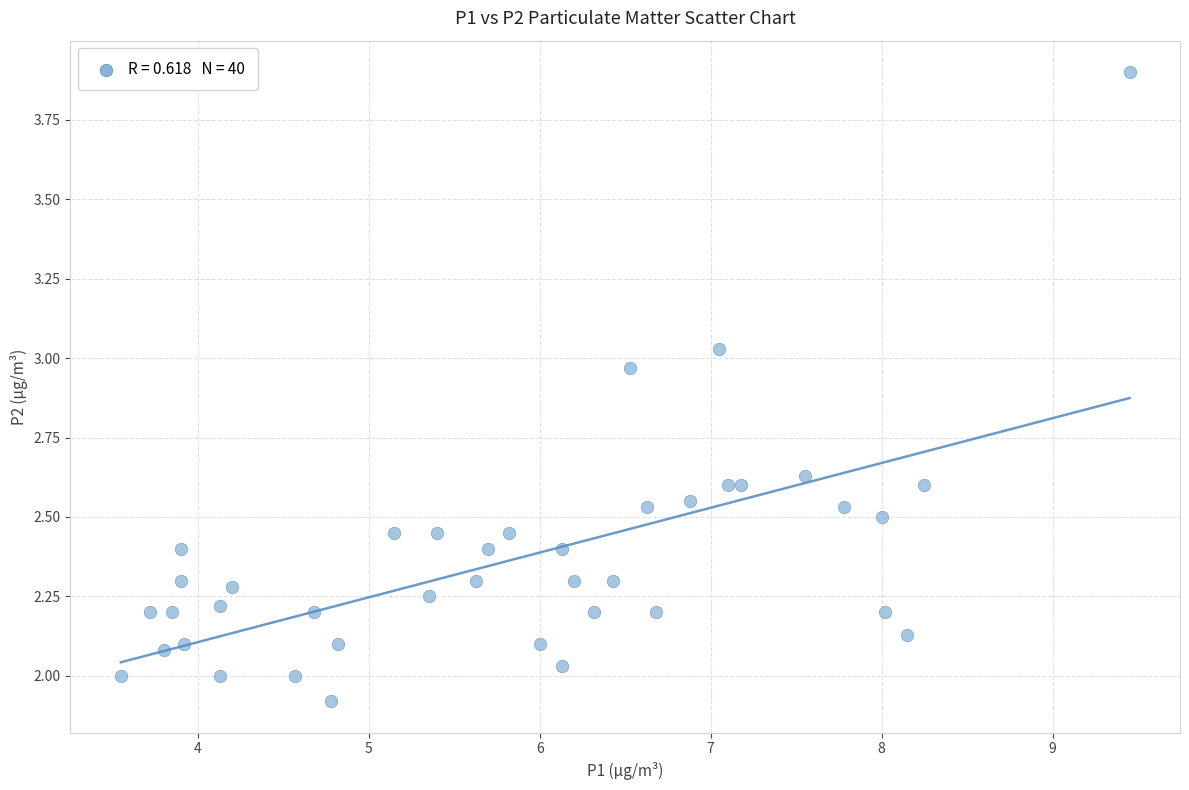

What is the range of X values (max minus min)?

5.9